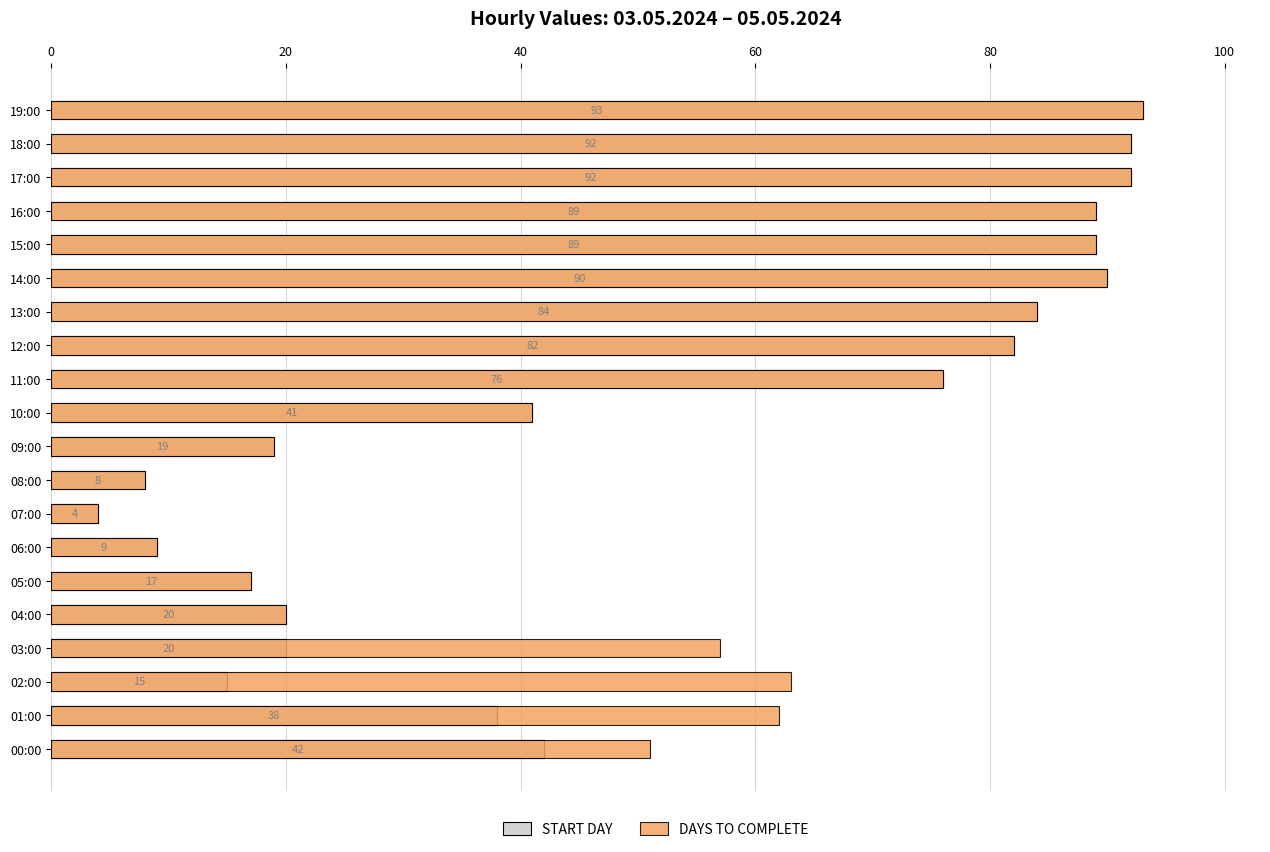

Which series has the largest total across all categories?

DAYS TO COMPLETE